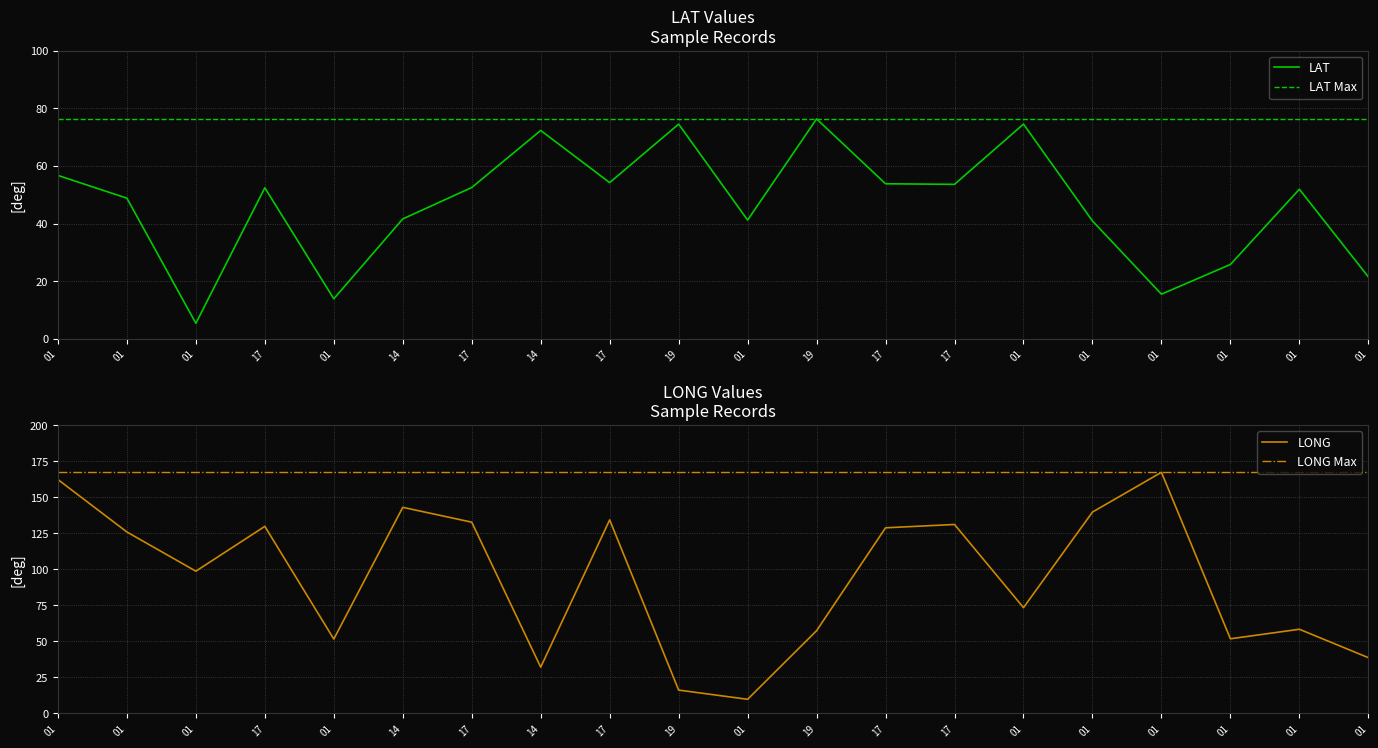

Reading left to right, list all the values displayed in this chart.

LAT: 56.7	48.8	5.4	52.4	13.9	41.6	52.5	72.3	54.2	74.5	41.2	76.3	53.8	53.6	74.5	40.9	15.5	25.8	51.9	21.5
LAT Max: 76.3	76.3	76.3	76.3	76.3	76.3	76.3	76.3	76.3	76.3	76.3	76.3	76.3	76.3	76.3	76.3	76.3	76.3	76.3	76.3
LONG: 162.3	125.9	98.7	129.8	51.6	143.0	132.7	32.1	134.3	16.2	9.8	57.4	128.8	131.1	73.4	139.7	167.3	51.8	58.4	38.7
LONG Max: 167.3	167.3	167.3	167.3	167.3	167.3	167.3	167.3	167.3	167.3	167.3	167.3	167.3	167.3	167.3	167.3	167.3	167.3	167.3	167.3